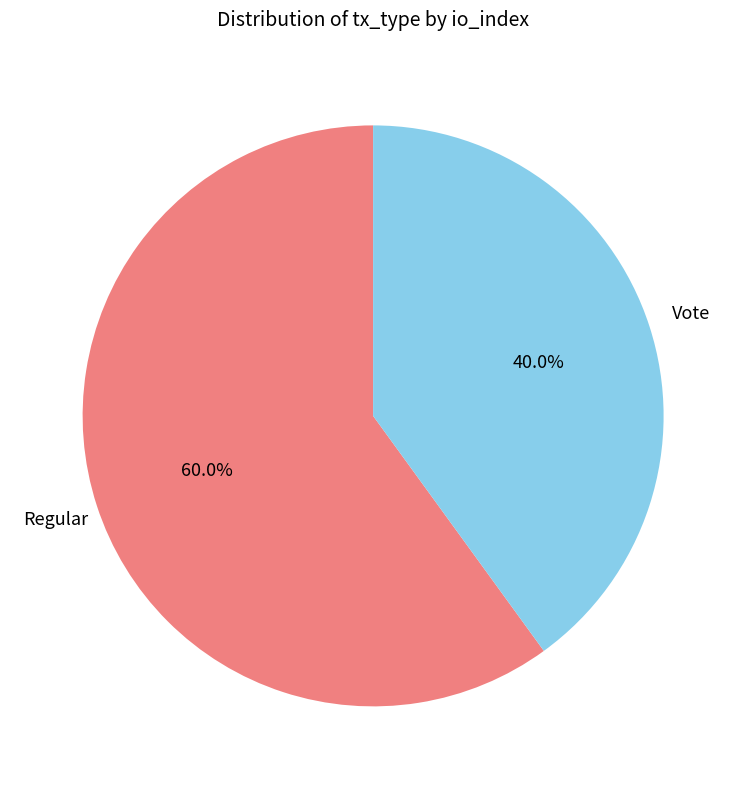

Is there a majority slice in this chart?

Yes